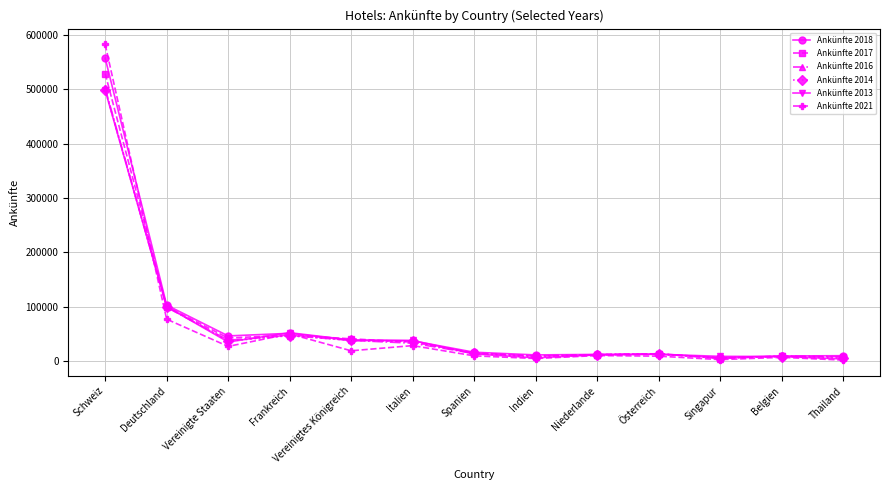

What is the greatest value displayed?

583064